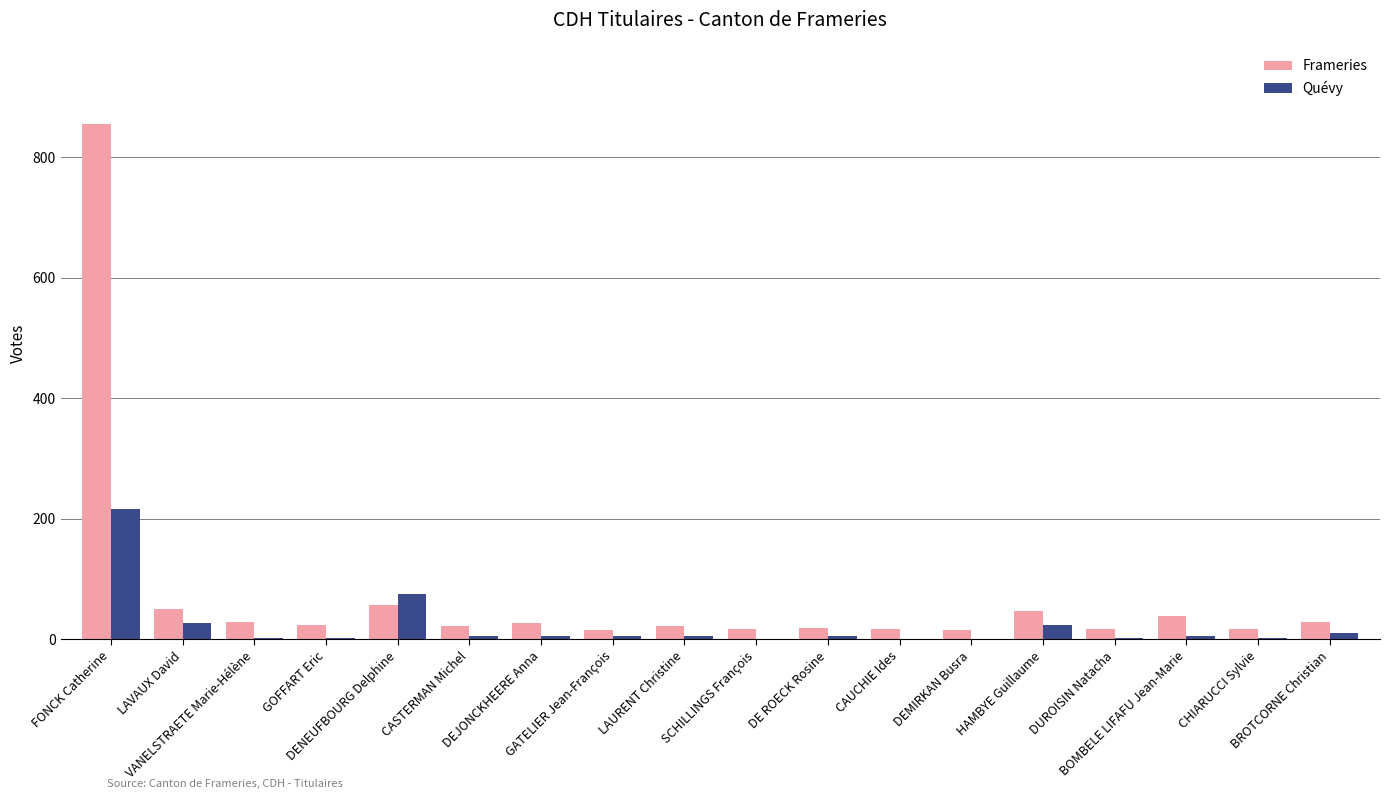

The value of Quévy at GATELIER Jean-François is 5. True or false?

True